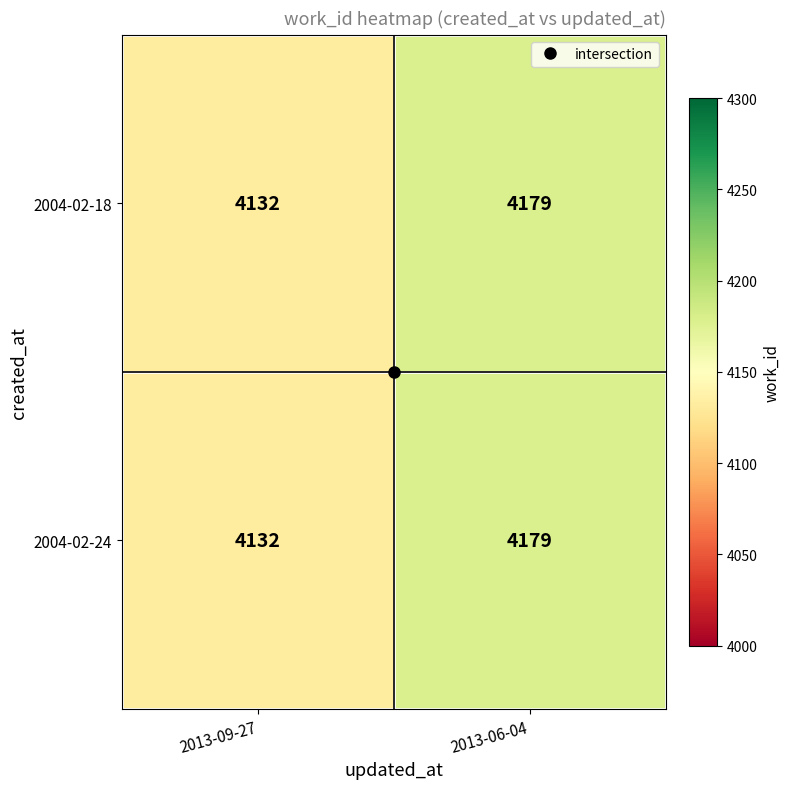

Is it true that 2004-02-18 equals 4132 at 2013-09-27?

True